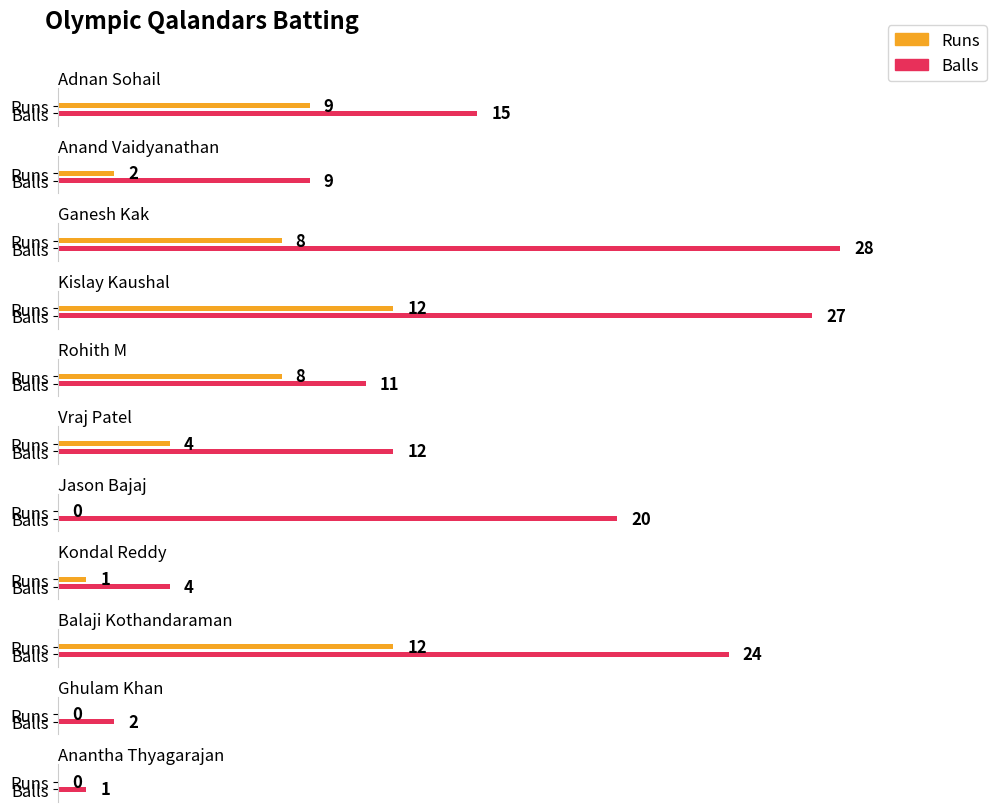

What is the difference between the maximum and minimum values in the Runs series?

12